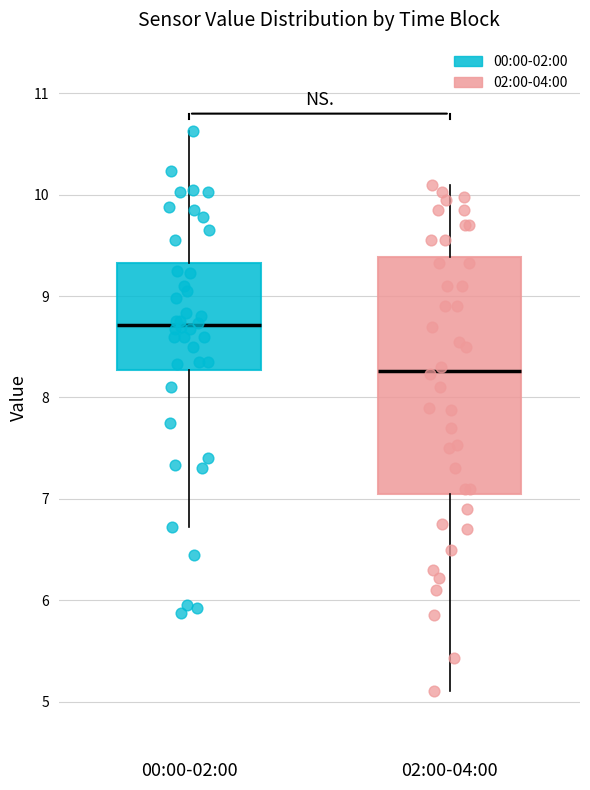

Comparing the boxes themselves (not the whiskers), which one is the tallest?

02:00-04:00